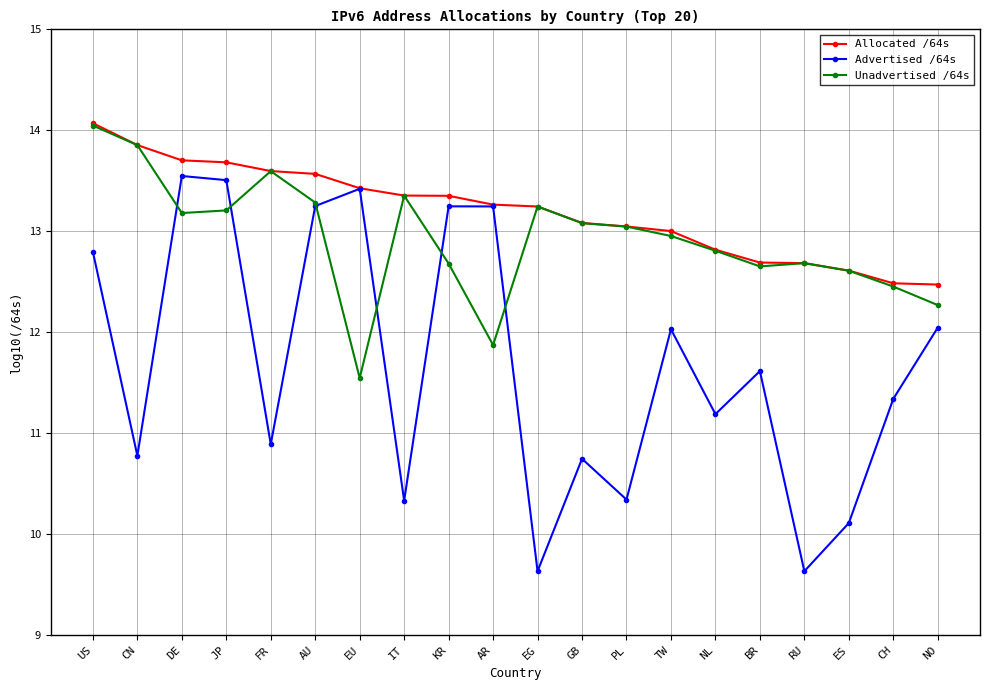

What is the difference between the highest and lowest values at NL?

1.6